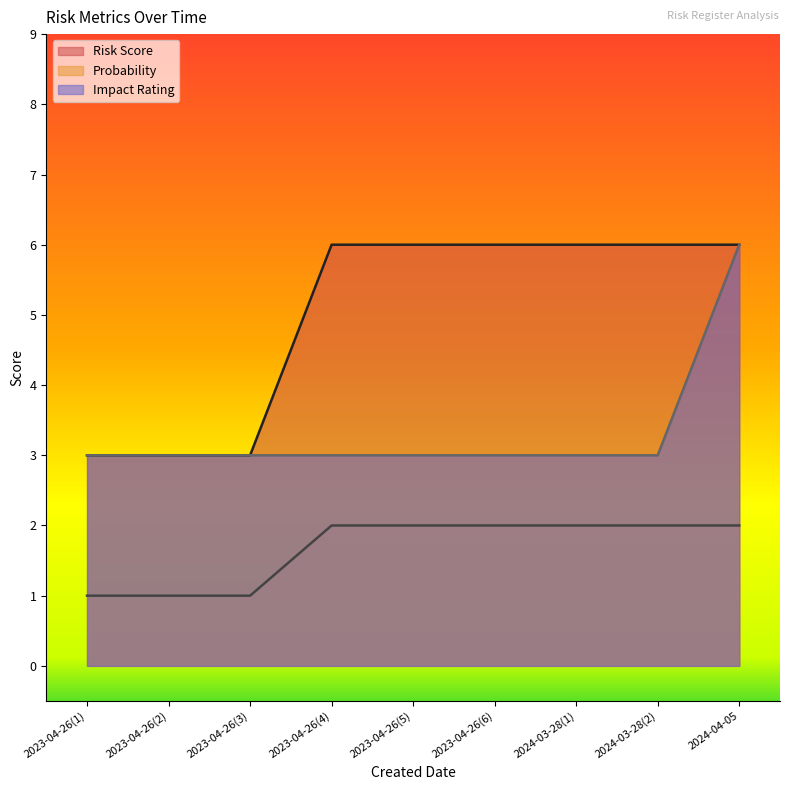

What is the value of the Risk Score point at the 3rd from the left?

3